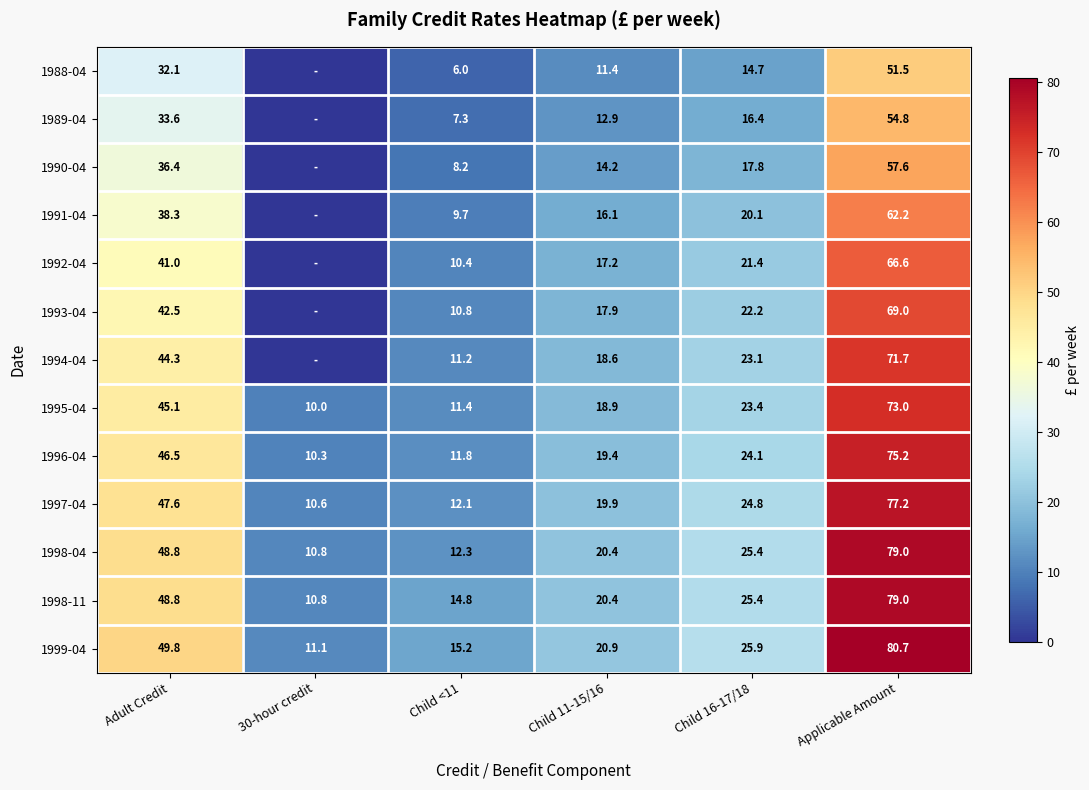

What is the spread (max minus min) of values at Adult Credit?

17.7